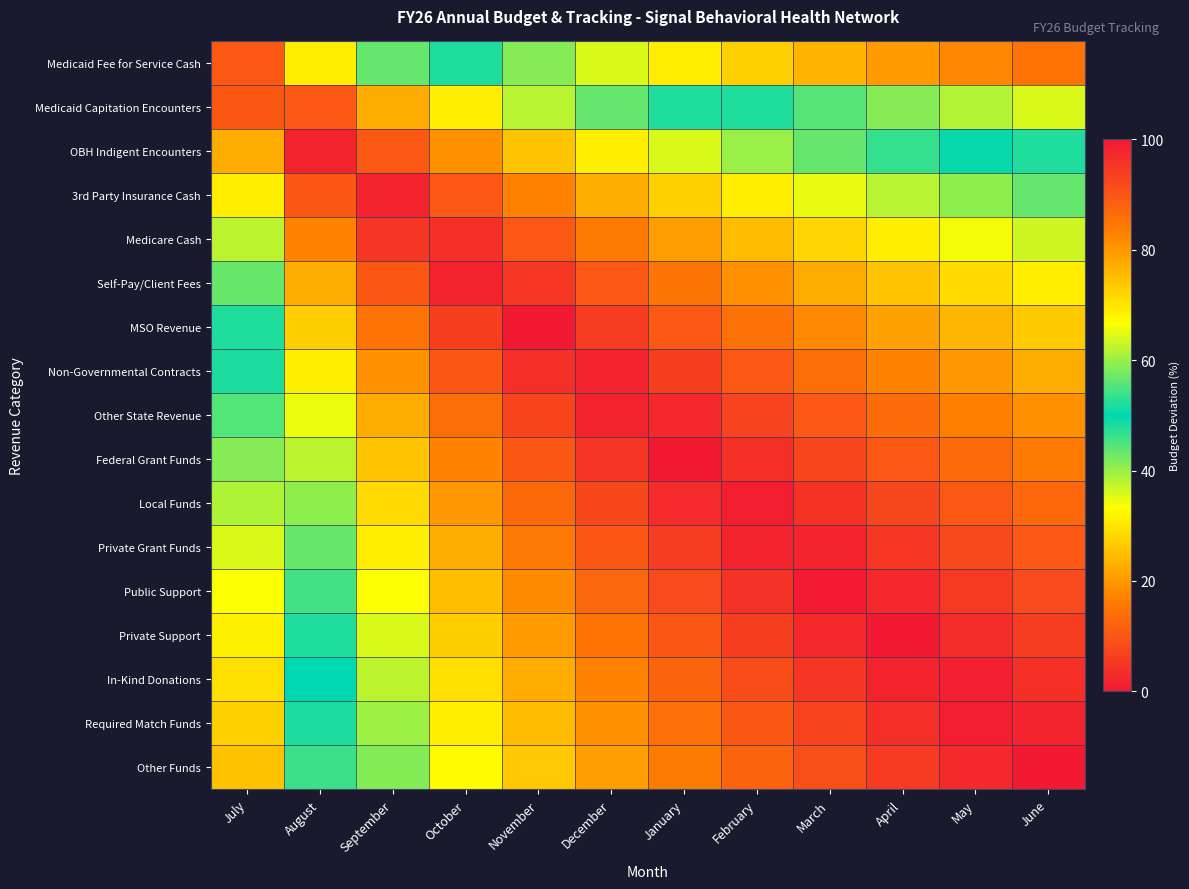

At how many categories does at least one series exceed 71?

6